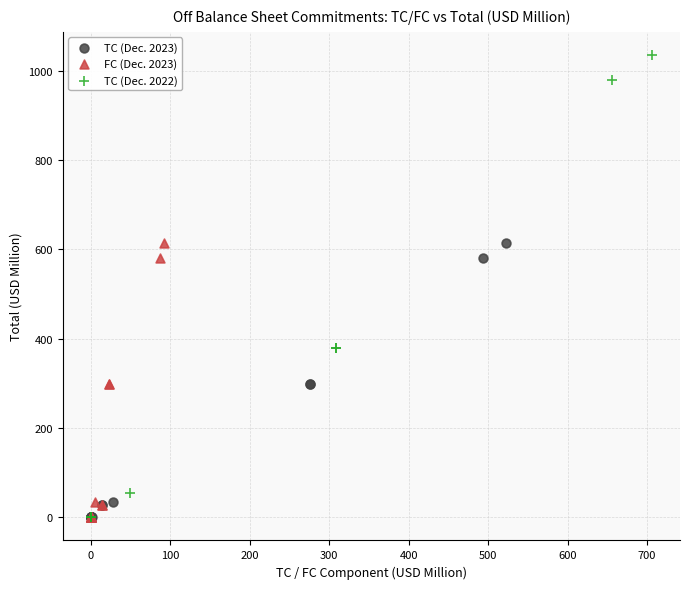

Which series reaches the maximum Y coordinate?

TC (Dec. 2022)